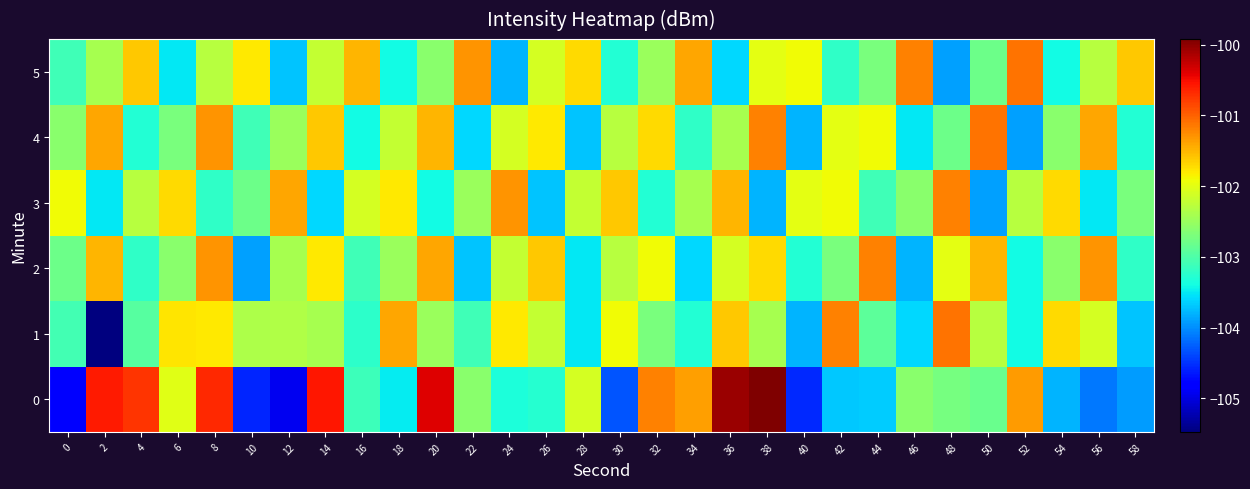

What is the maximum value shown in the chart?

-99.9